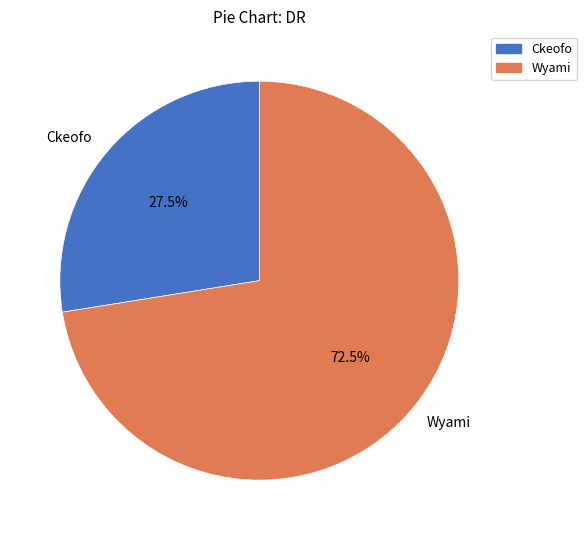

Is there any slice that represents more than half of the pie?

Yes